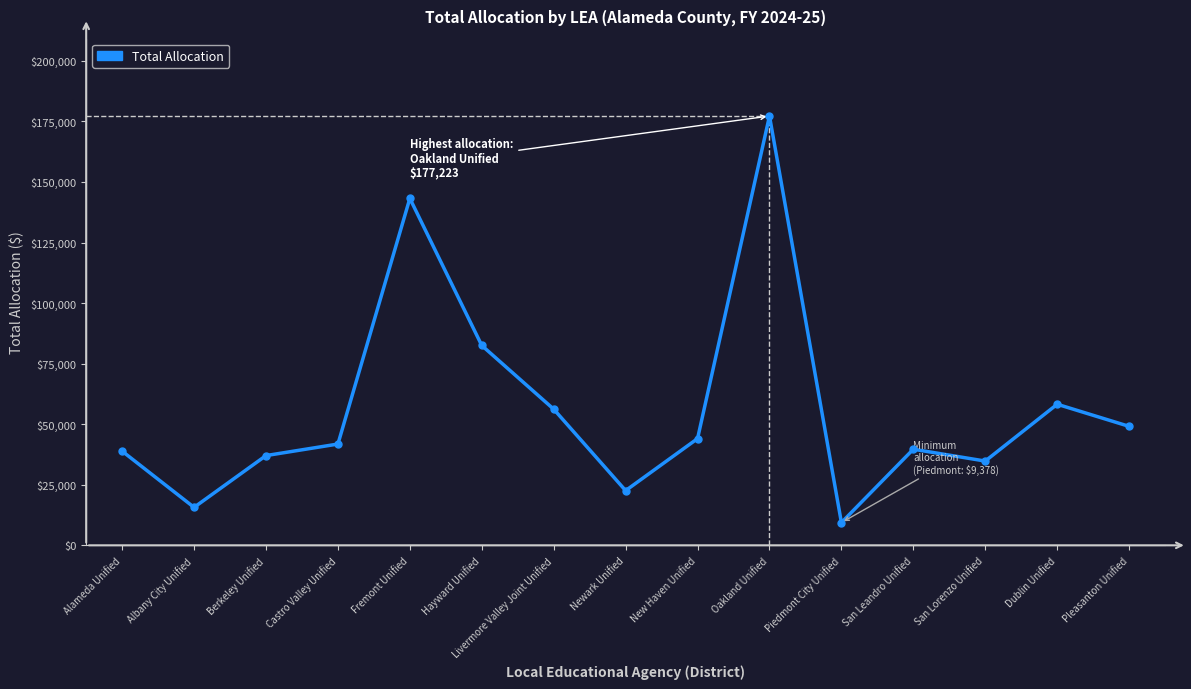

What is the ratio of the value at Livermore Valley Joint Unified to the value at Piedmont City Unified?

6.0